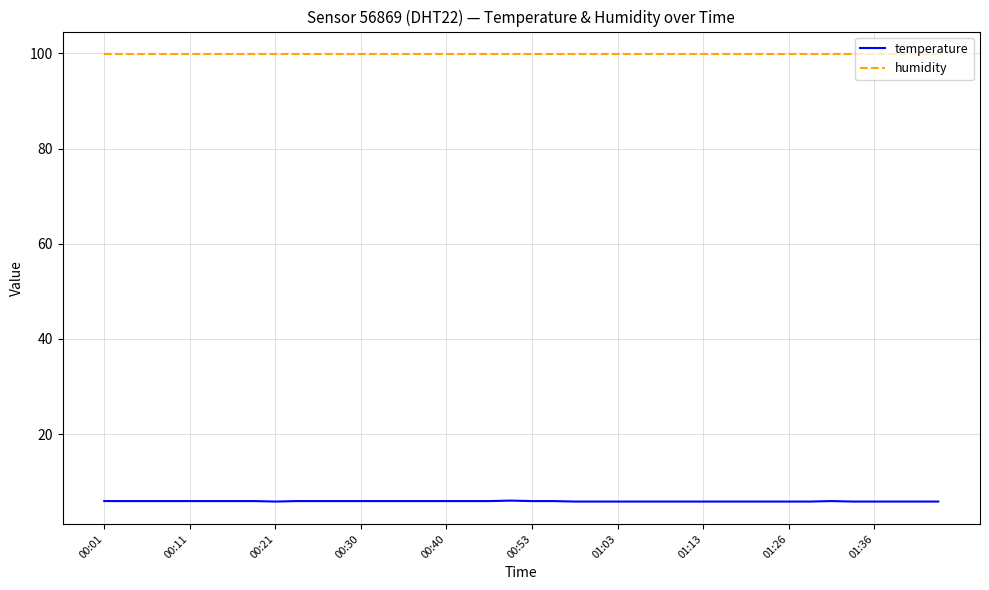

How many categories are shown in the chart?

40